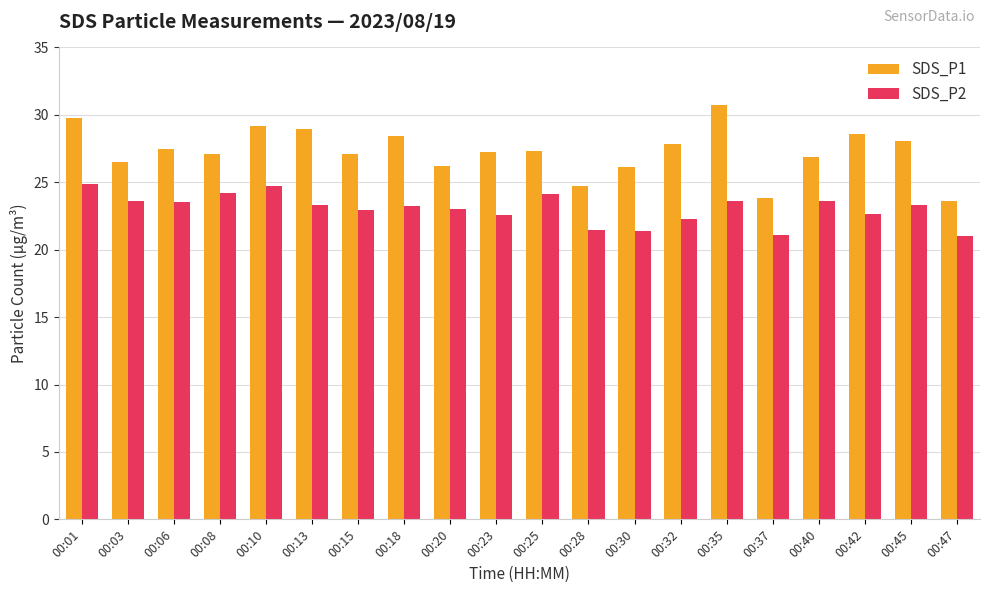

What is the highest value of the SDS_P2 series?

24.9